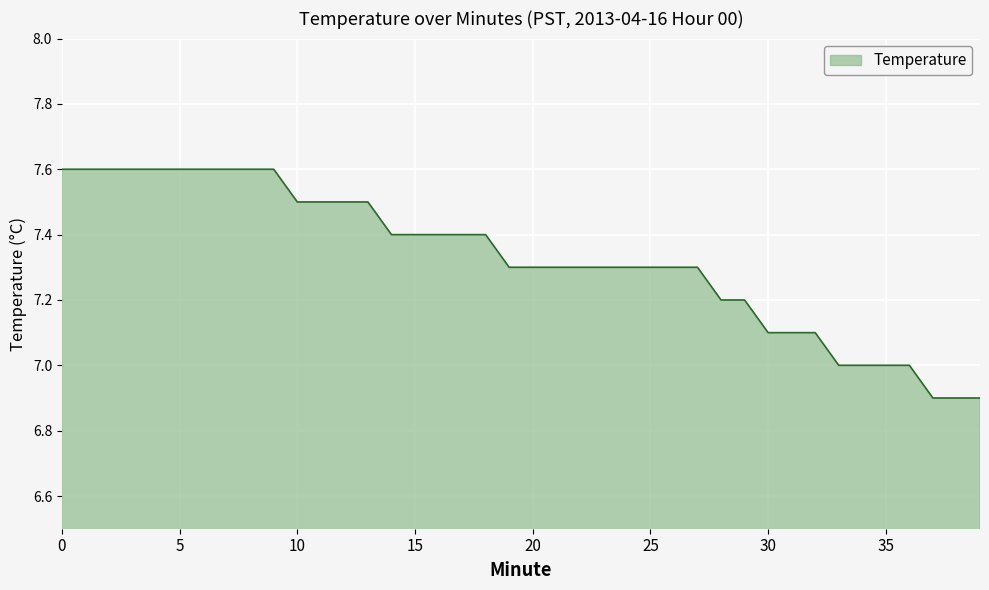

What is the difference between the maximum and minimum values?

0.7